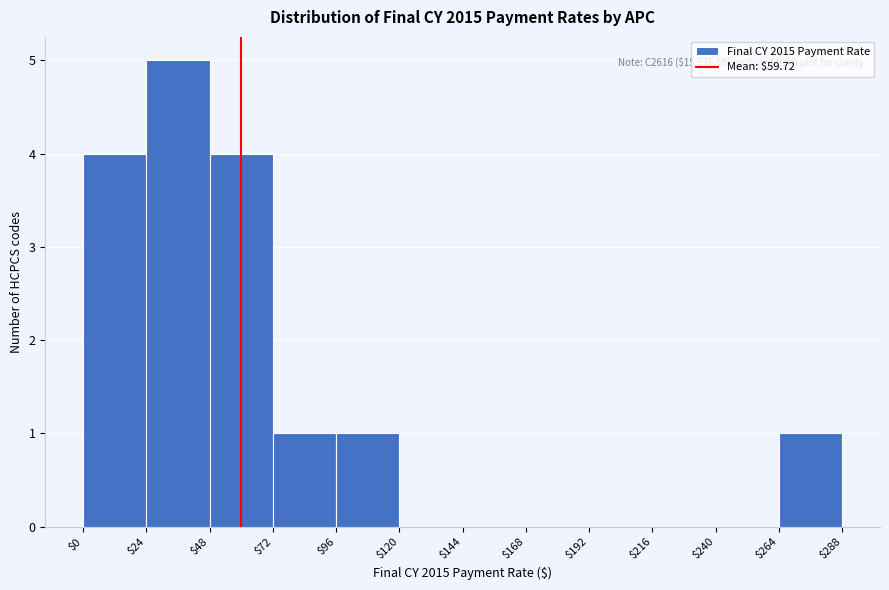

Over which range of the x-axis is the bar tallest?

$24 to $48